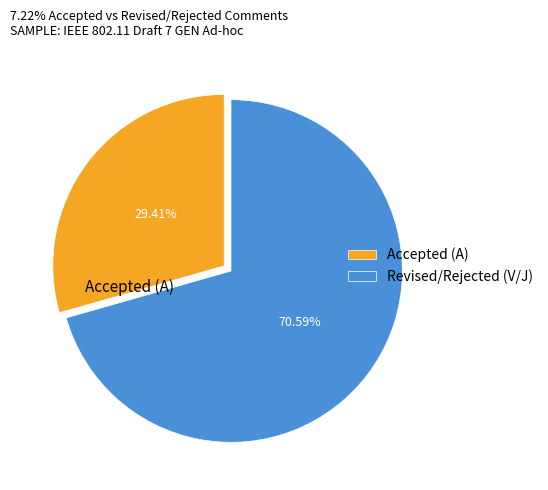

Count the number of slices in the pie.

2